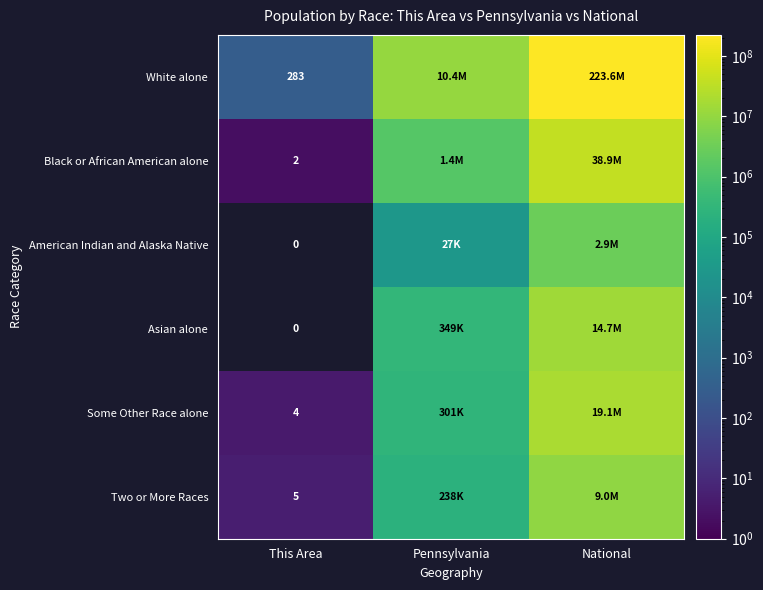

The value of White alone at This Area is 283. True or false?

True